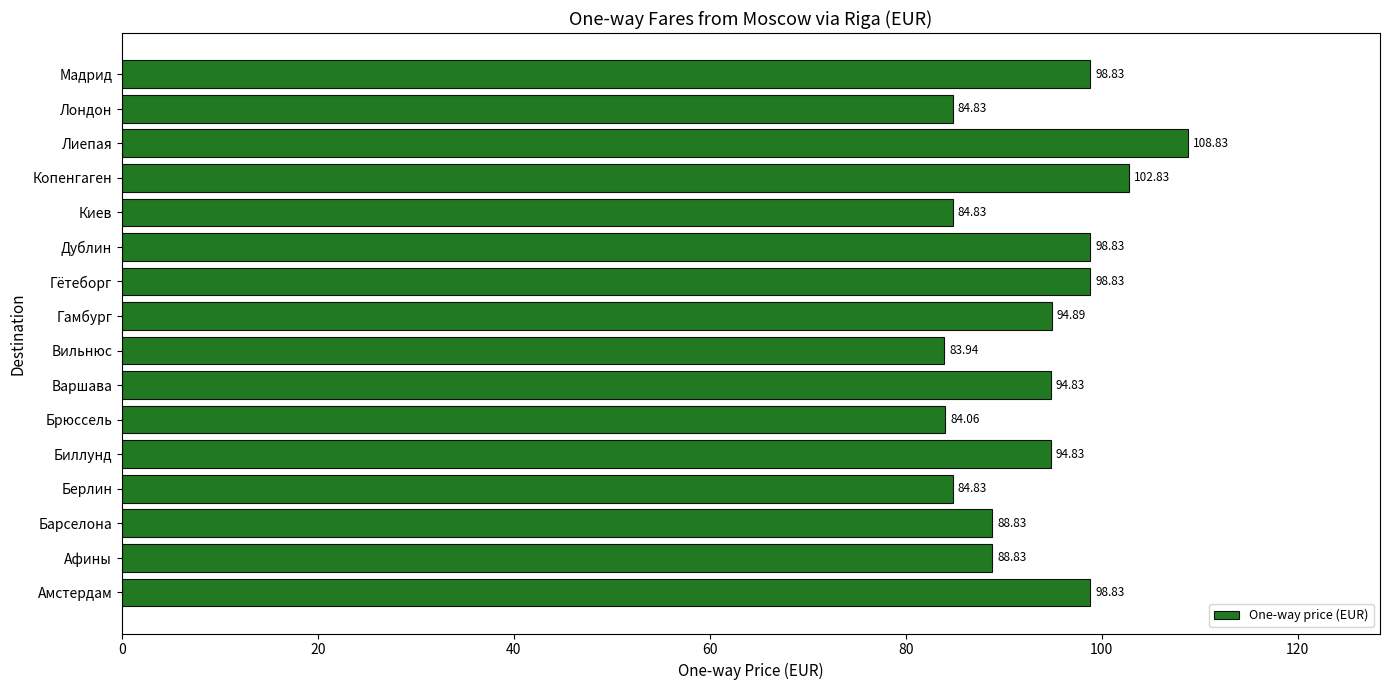

What is the smallest value displayed?

83.9